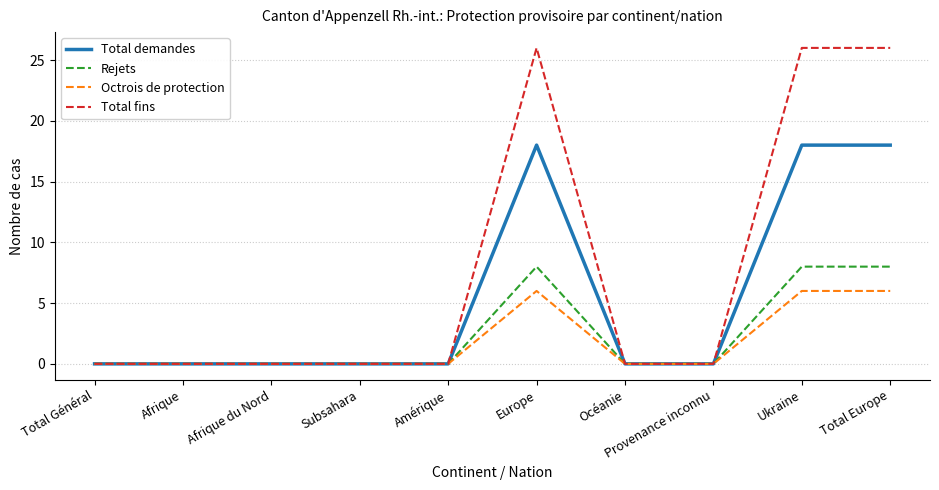

Count the Octrois de protection values in the range 0 to 6.

10